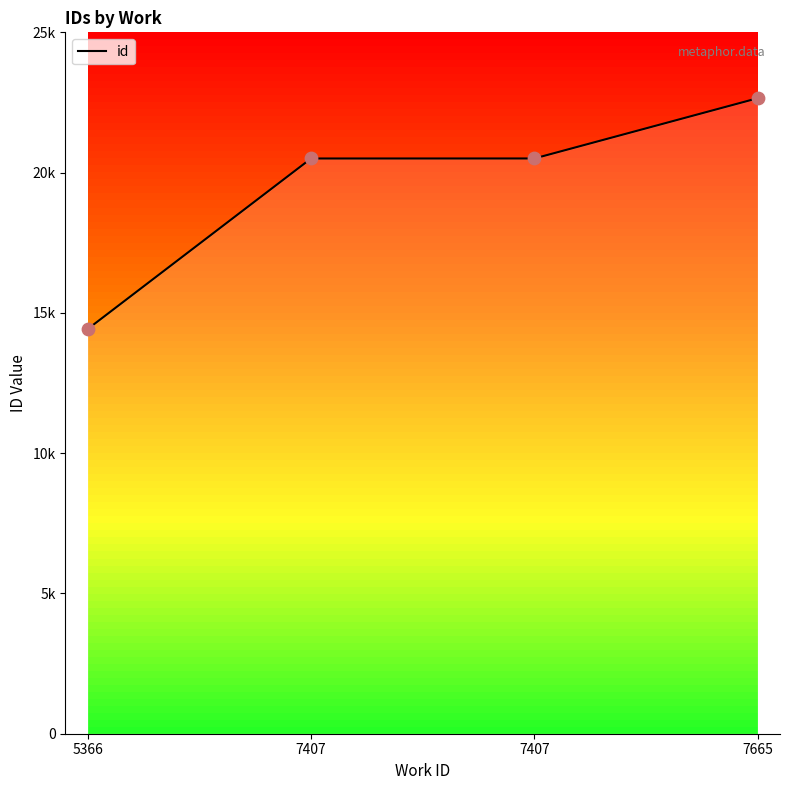

Which has a higher value, 7665 or 5366?

7665